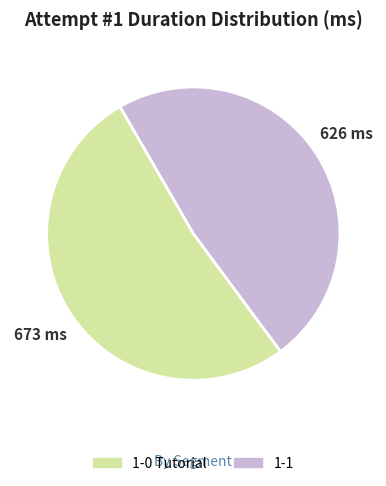

Is there a majority slice in this chart?

Yes